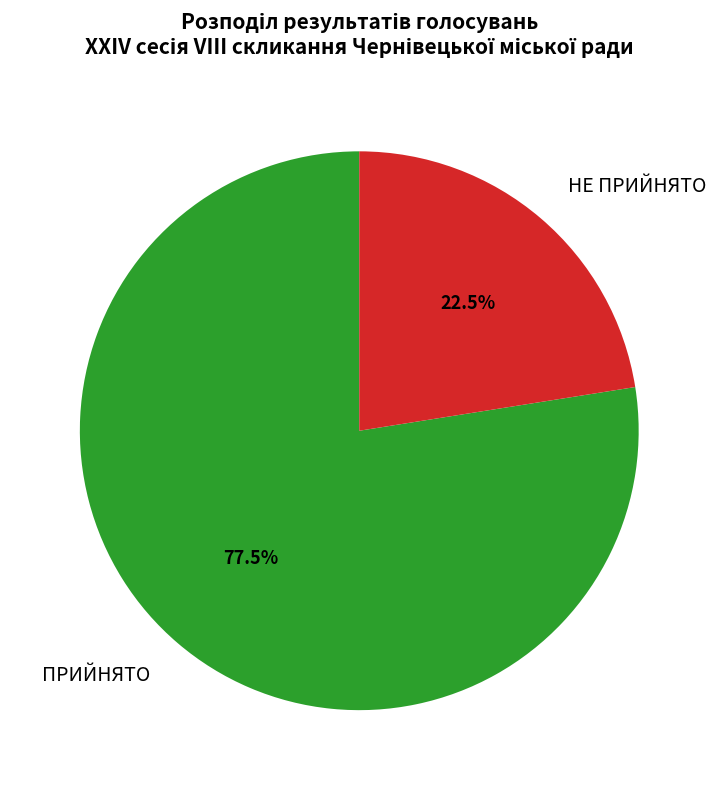

Approximately how many times larger is the value at ПРИЙНЯТО compared to НЕ ПРИЙНЯТО?

3.4